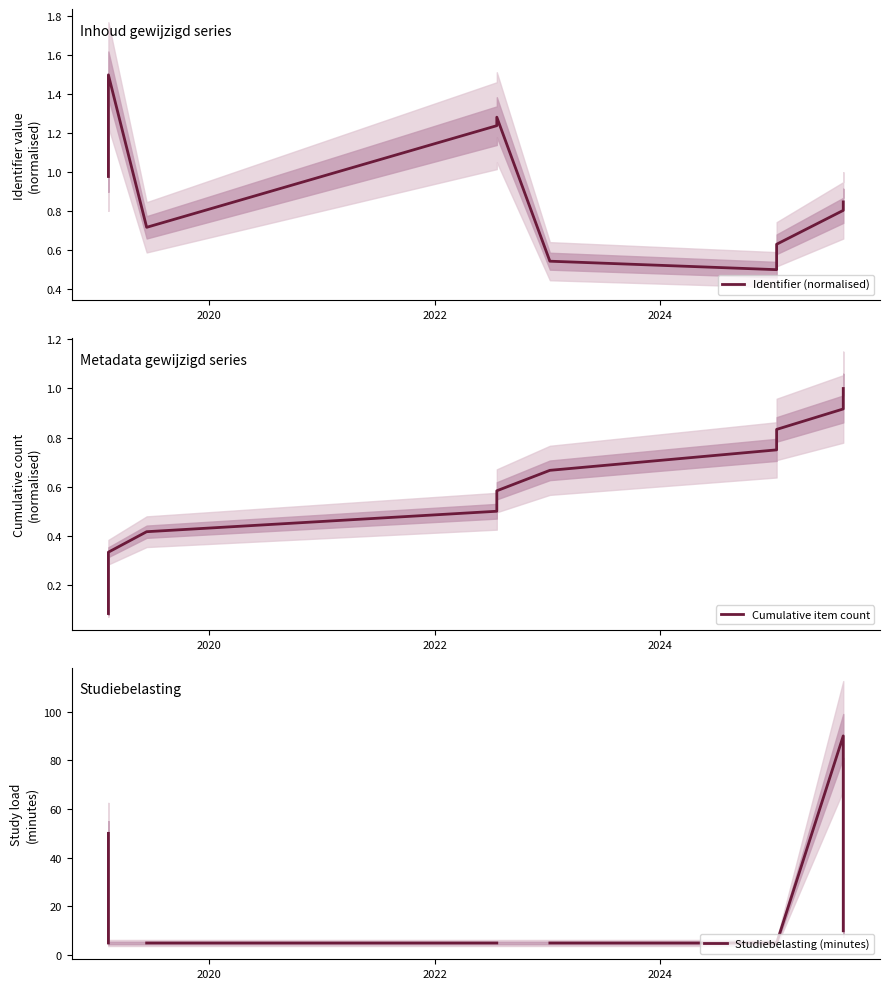

At how many categories does at least one series exceed 47?

2